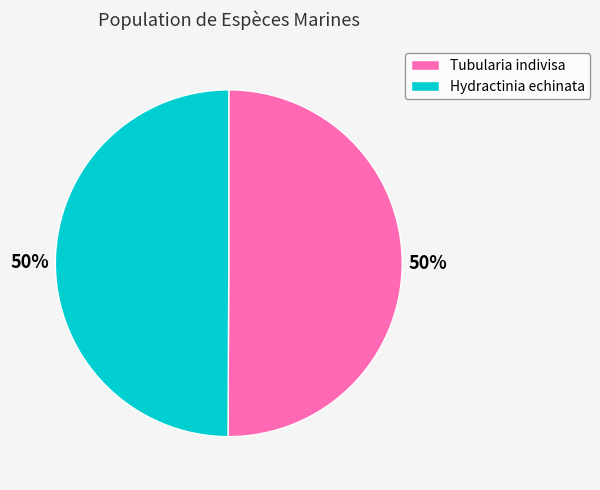

Do Tubularia indivisa and Hydractinia echinata together represent more than half of the pie?

Yes